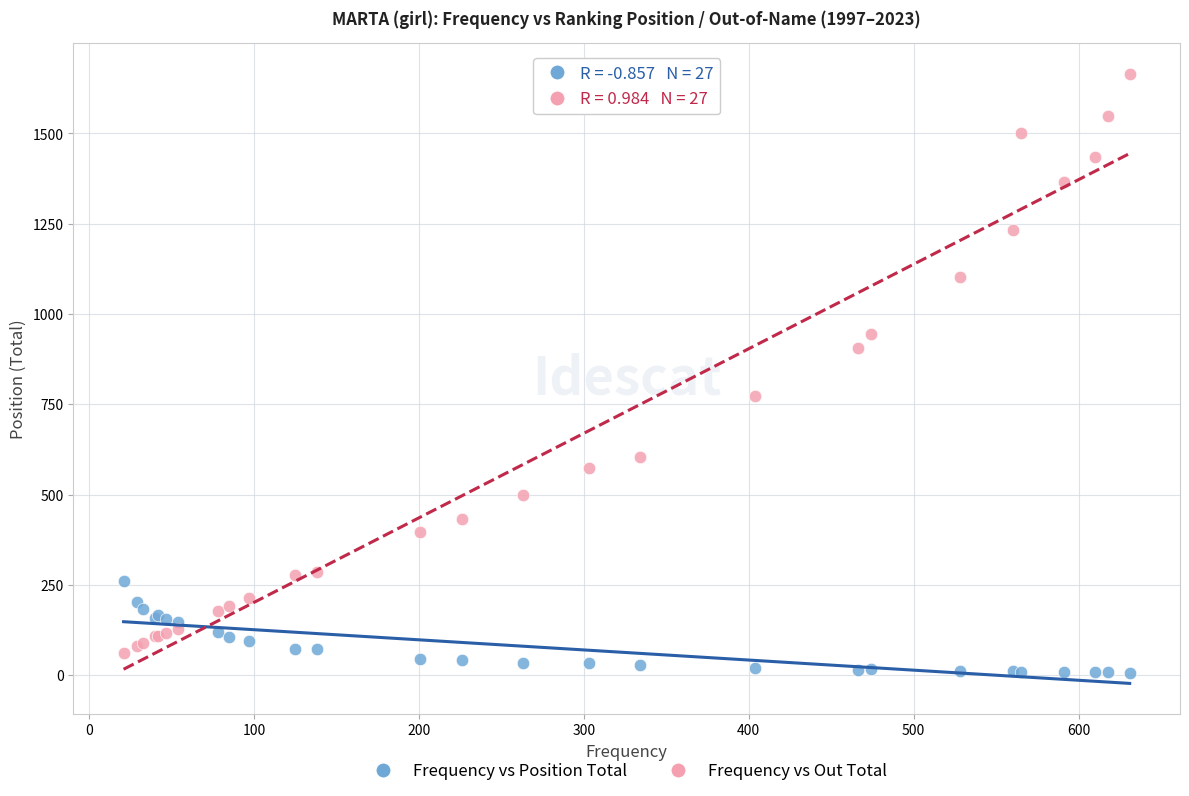

In the Frequency vs Out Total series, what Y value is closest to 863?

907